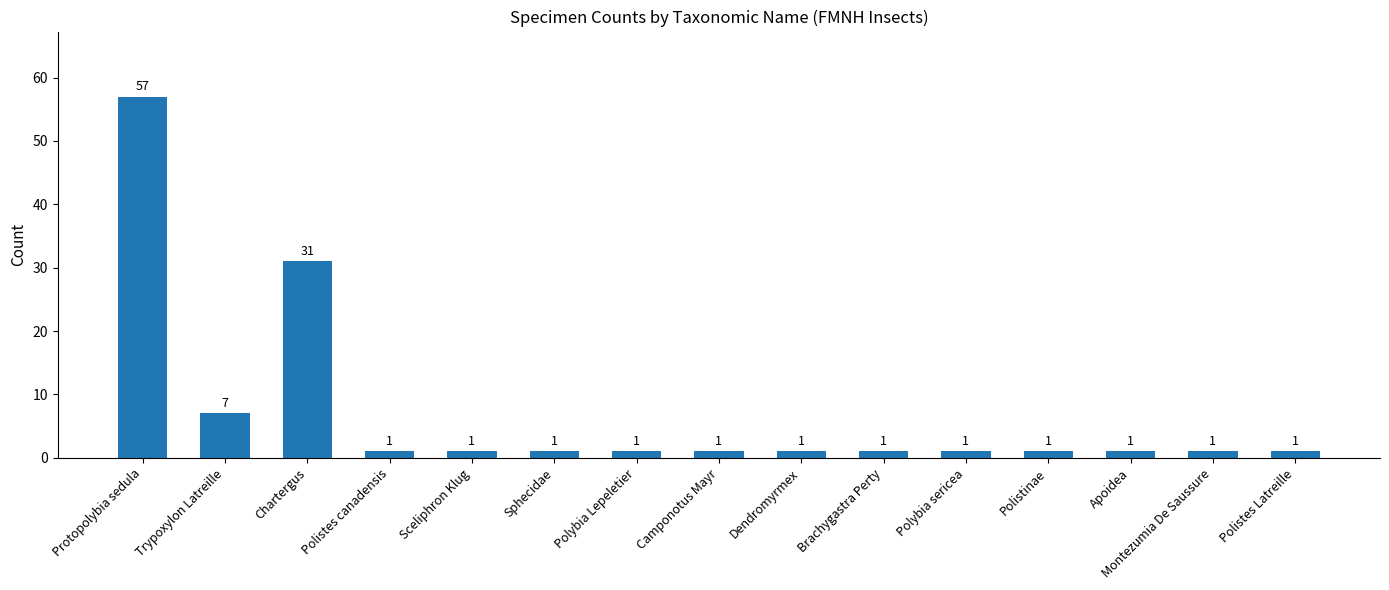

What is the difference between the maximum and minimum values?

56